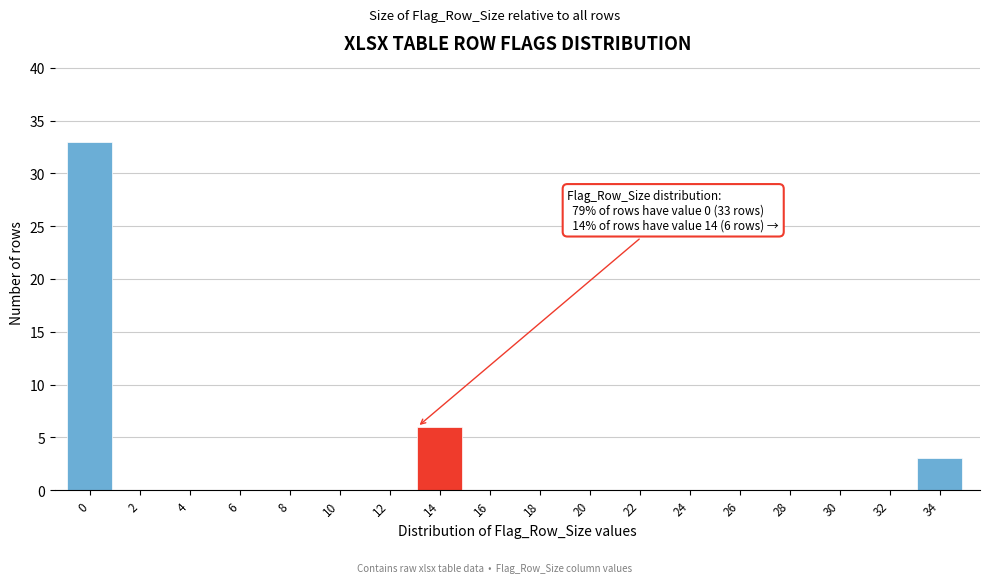

Reading left to right, extract all data points from this chart.

0=33	2=0	4=0	6=0	8=0	10=0	12=0	14=6	16=0	18=0	20=0	22=0	24=0	26=0	28=0	30=0	32=0	34=3